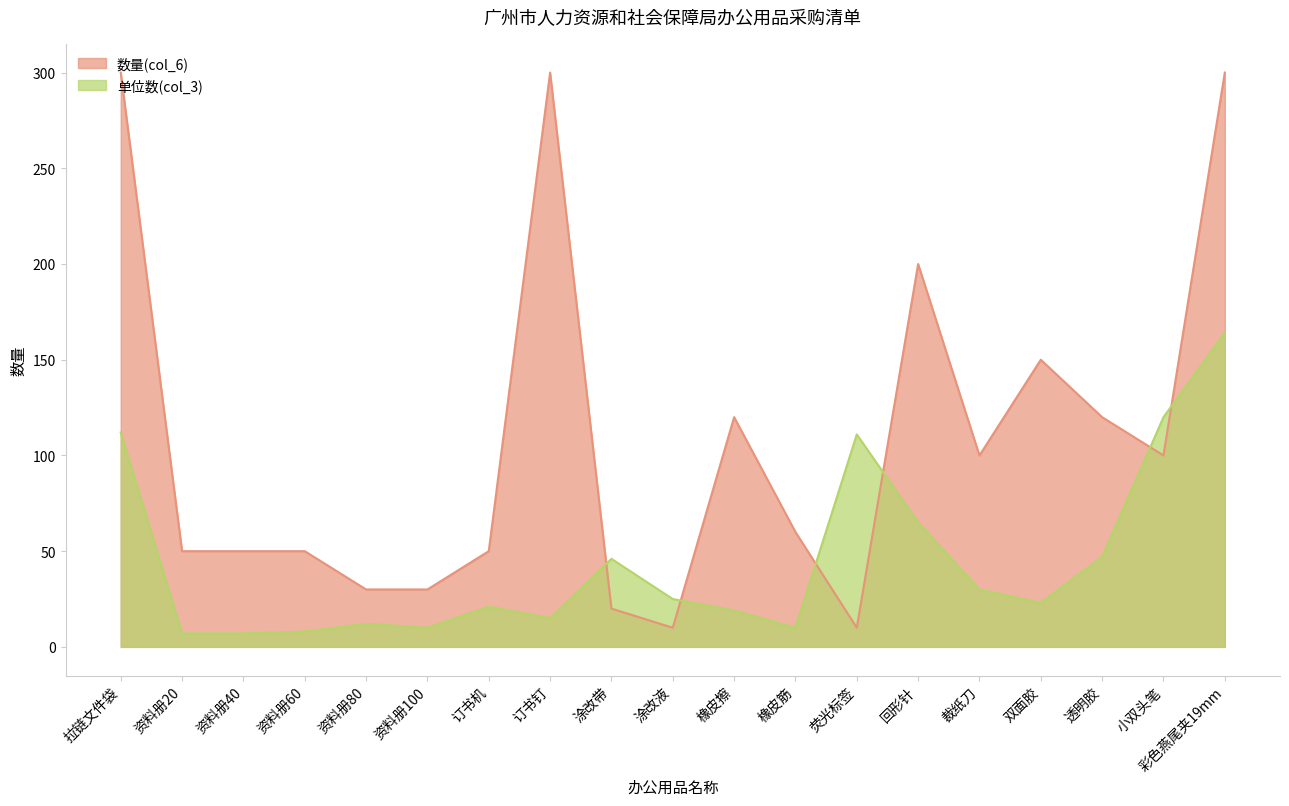

At which label is 数量(col_6) closest to 155?

双面胶